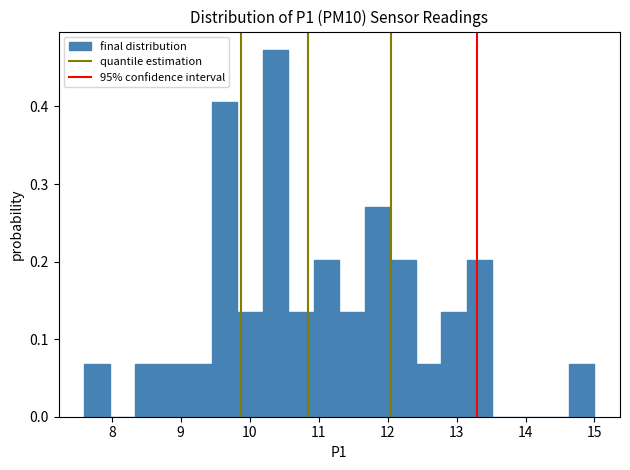

Around what value on the x-axis is the tallest bar? Give the approximate position of its centre, as read against the axis.

10.4